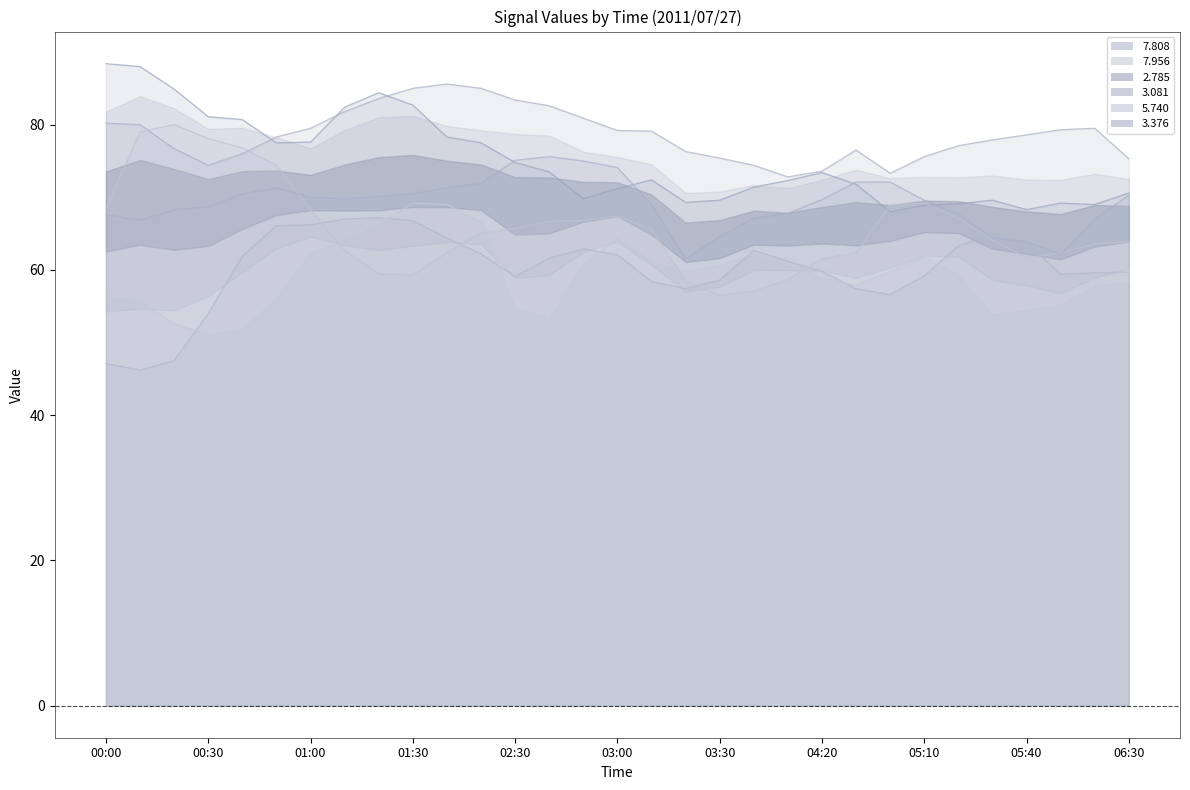

What is the smallest value displayed?

46.2